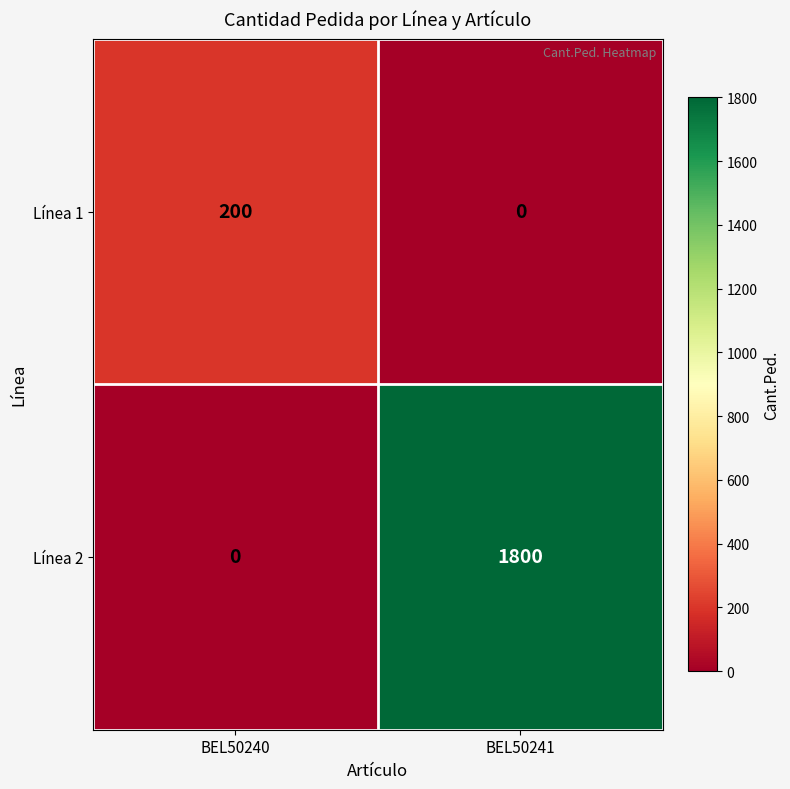

What is the difference between the maximum and minimum values in the Línea 2 series?

1800